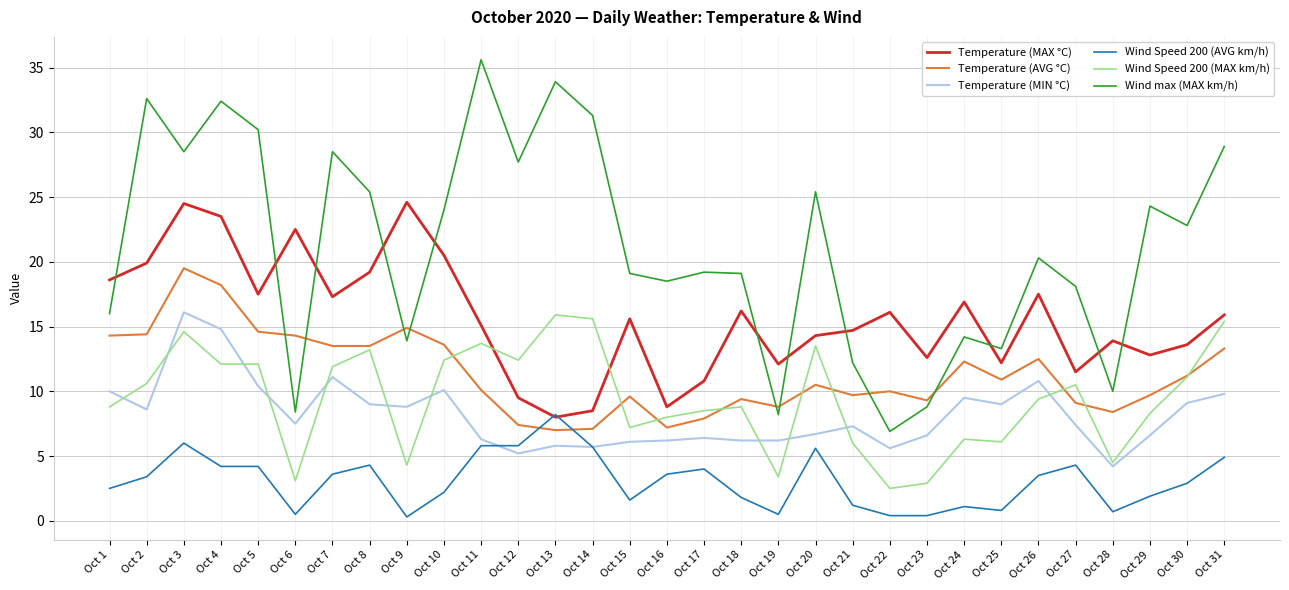

The value of Temperature (AVG °C) at Oct 16 is 7.2. True or false?

True